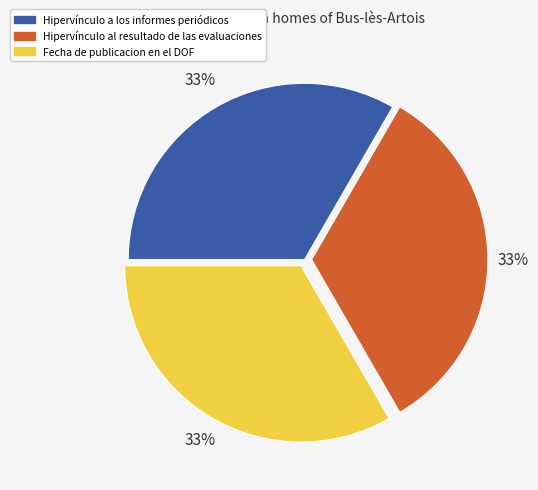

To the nearest percent, what is the average slice percentage?

33%